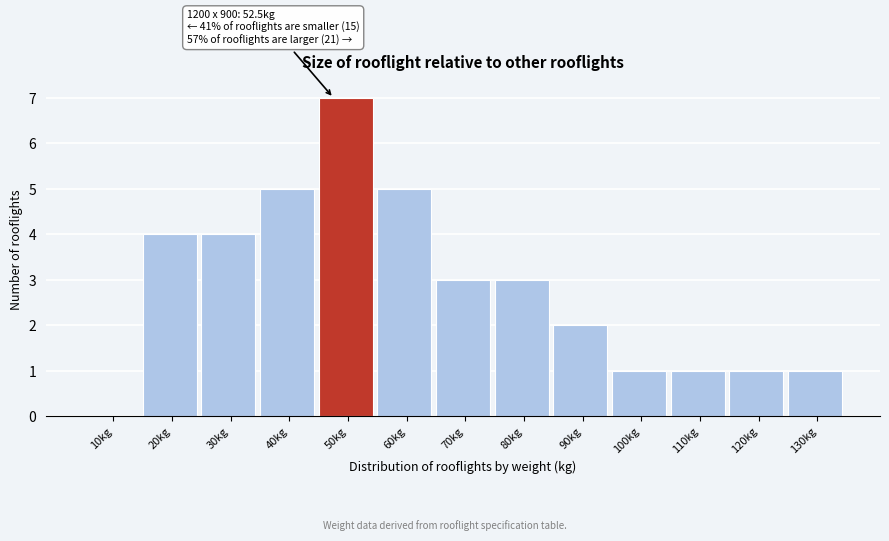

Reading left to right, transcribe all the data shown in this chart.

10kg=0	20kg=4	30kg=4	40kg=5	50kg=7	60kg=5	70kg=3	80kg=3	90kg=2	100kg=1	110kg=1	120kg=1	130kg=1